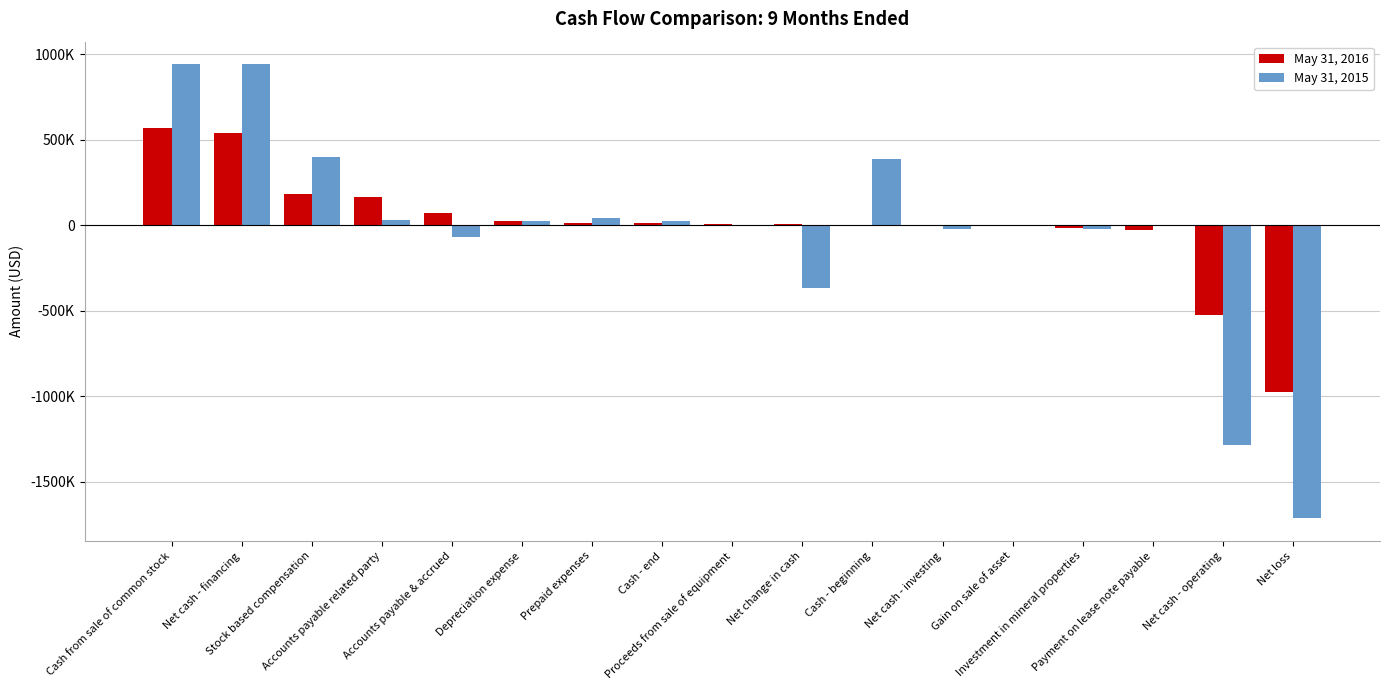

True or false: May 31, 2015 has a value of 602223 at Stock based compensation.

False